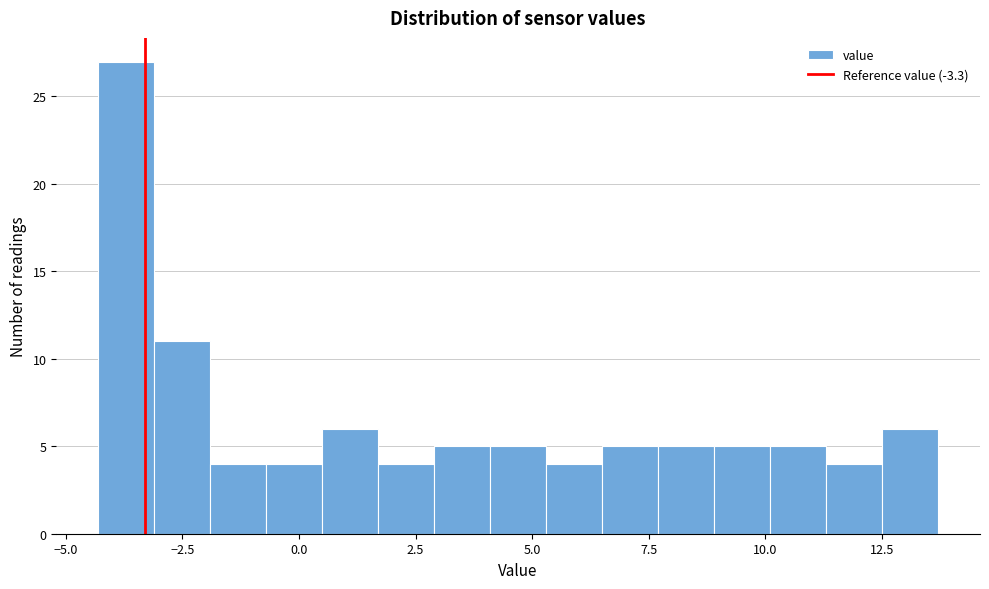

Read against the x-axis, roughly where is the centre of the tallest bar?

-3.5